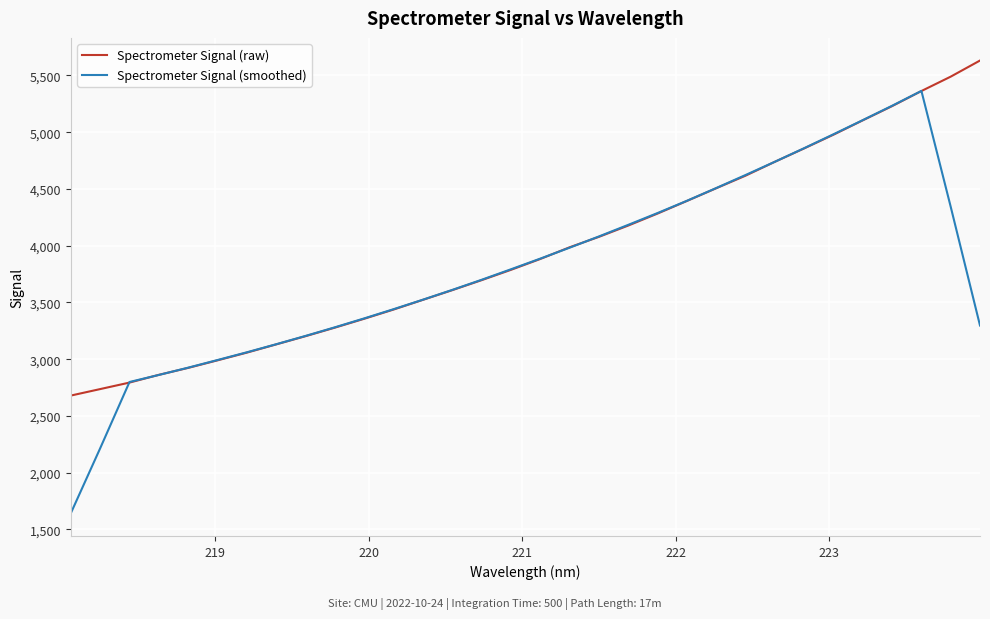

Does the chart display data point markers on the line(s)?

No